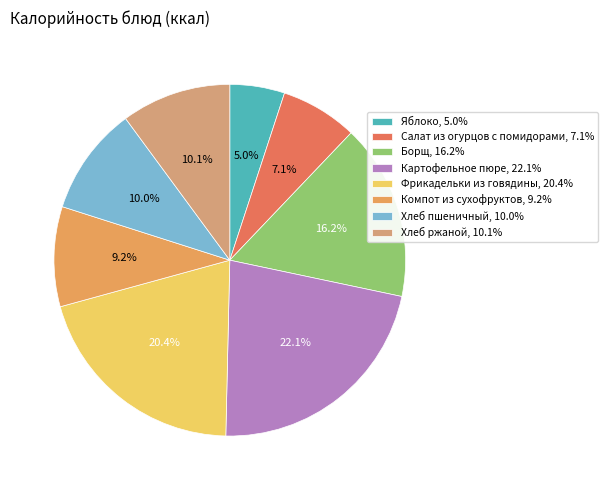

To the nearest percent, what percentage of the pie is Хлеб ржаной?

10%